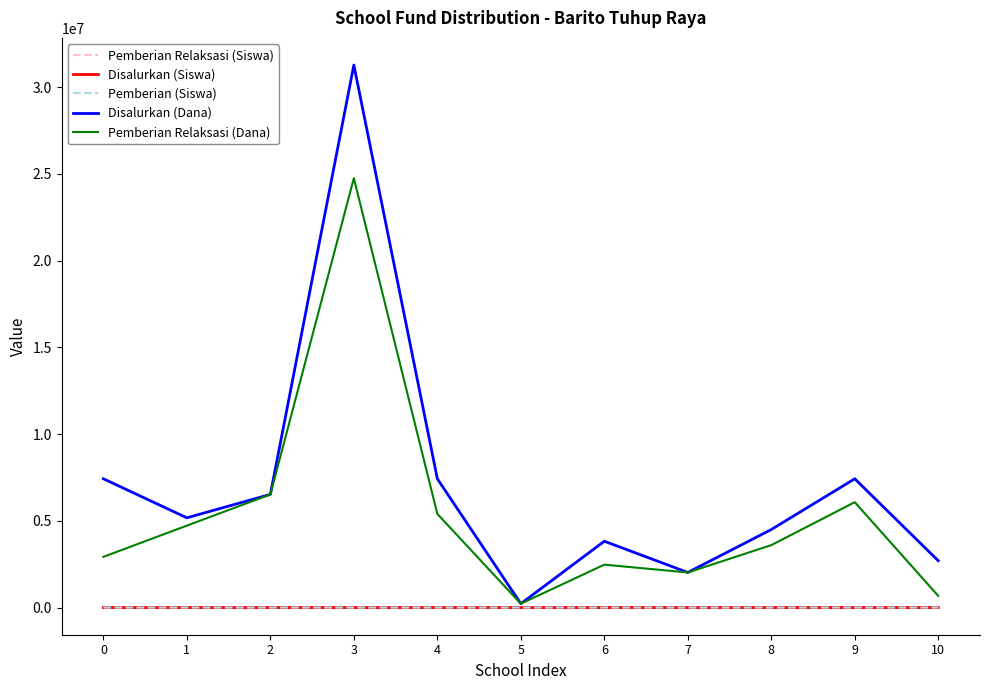

Which series changed the most between 1 and 10?

Pemberian Relaksasi (Dana)